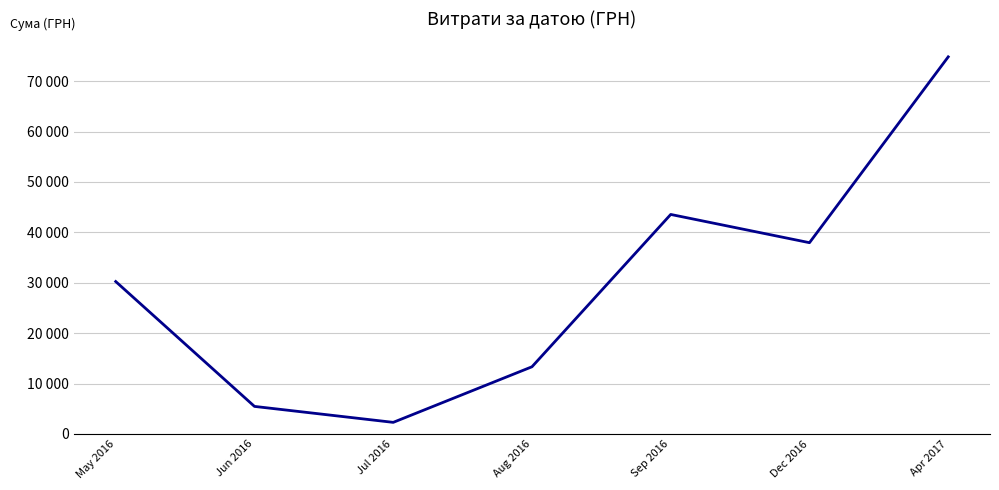

Where is the data nearest to the value 38555?

Dec 2016